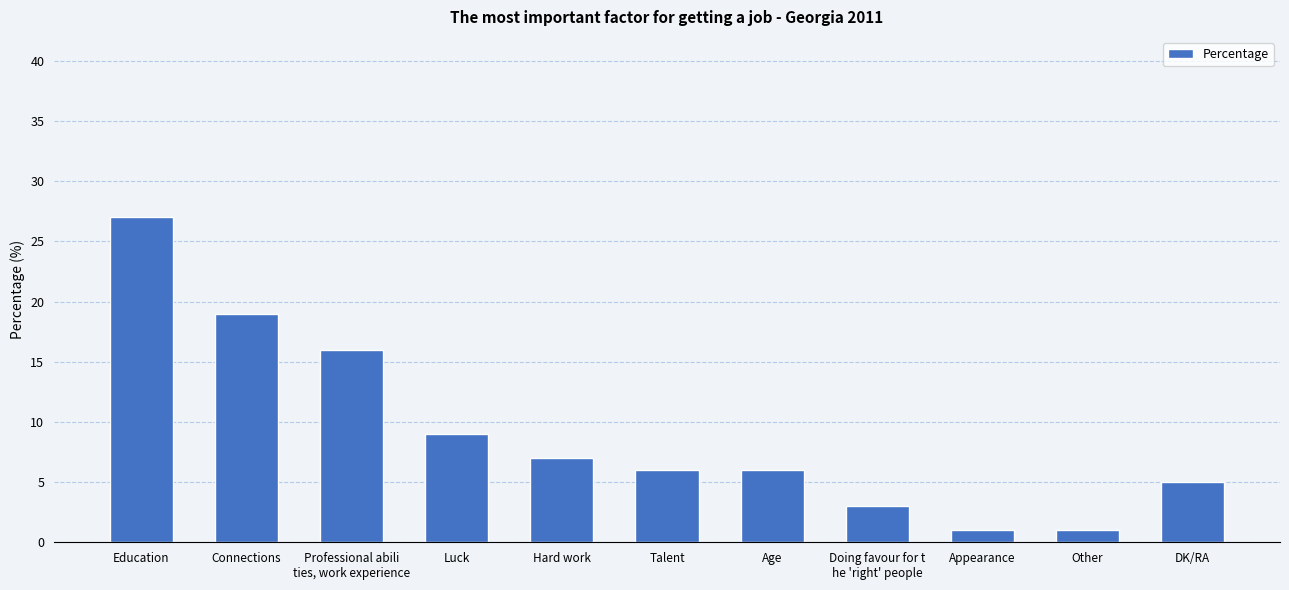

Reading left to right, list all the values displayed in this chart.

27	19	16	9	7	6	6	3	1	1	5